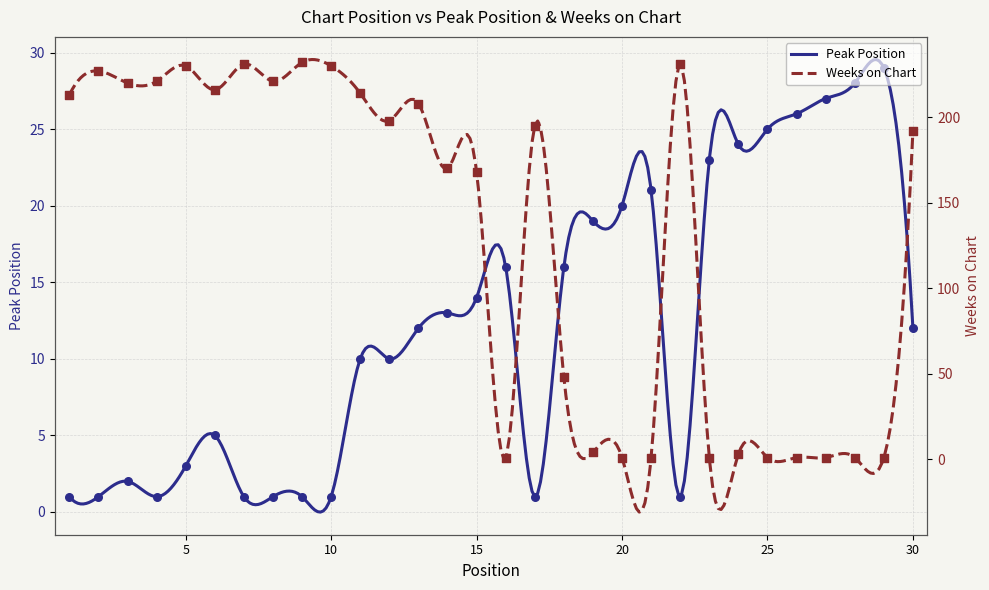

What is the total value across all series at 7?

232